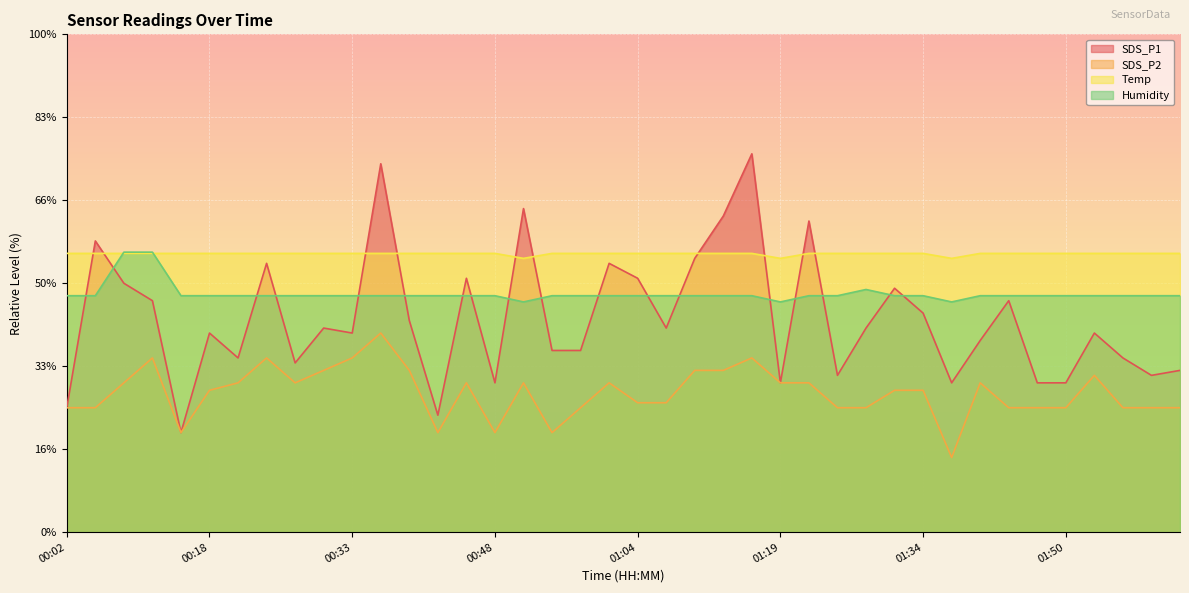

What is the highest value of the Humidity series?

33.8